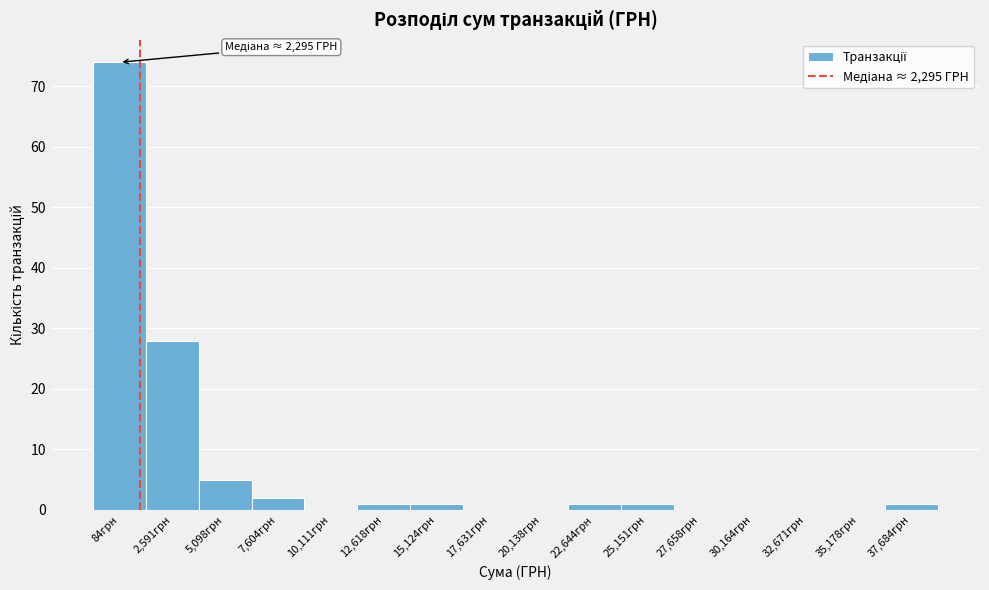

Reading left to right, list all the values displayed in this chart.

84грн=74	2,591грн=28	5,098грн=5	7,604грн=2	10,111грн=0	12,618грн=1	15,124грн=1	17,631грн=0	20,138грн=0	22,644грн=1	25,151грн=1	27,658грн=0	30,164грн=0	32,671грн=0	35,178грн=0	37,684грн=1